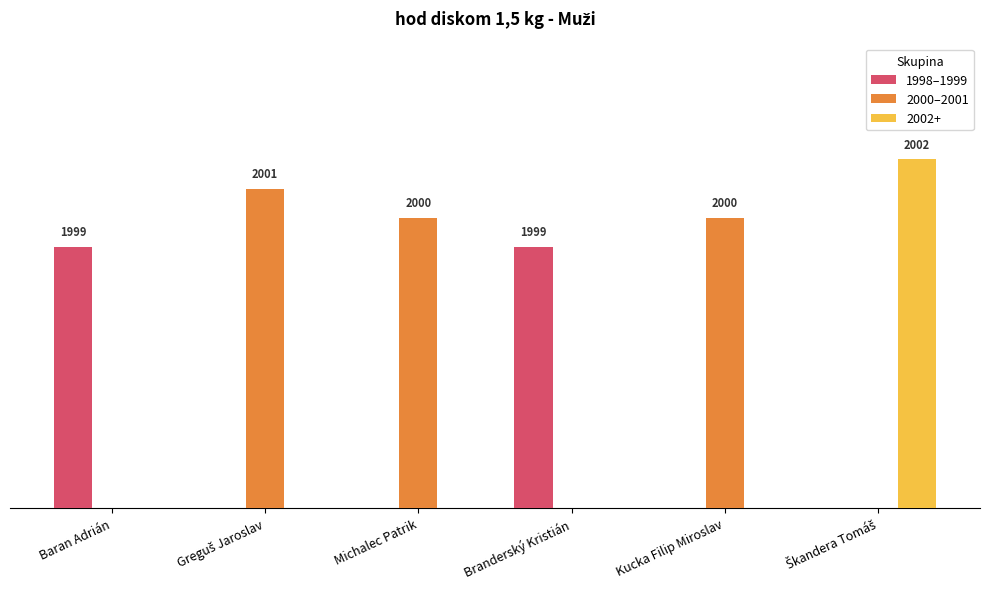

List the labels in order of 2000–2001 value, smallest first.

Baran Adrián, Branderský Kristián, Škandera Tomáš, Michalec Patrik, Kucka Filip Miroslav, Greguš Jaroslav